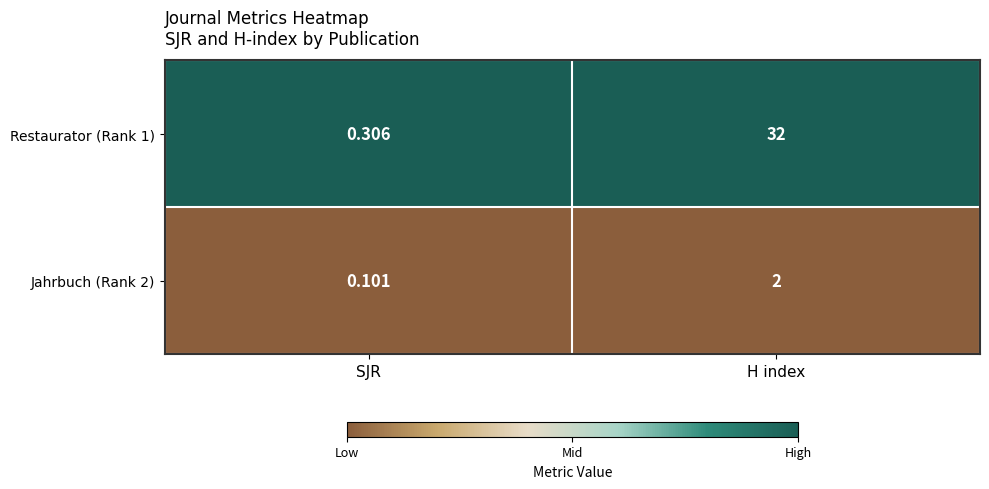

List the series in order of their peak value, lowest first.

Jahrbuch (Rank 2), Restaurator (Rank 1)